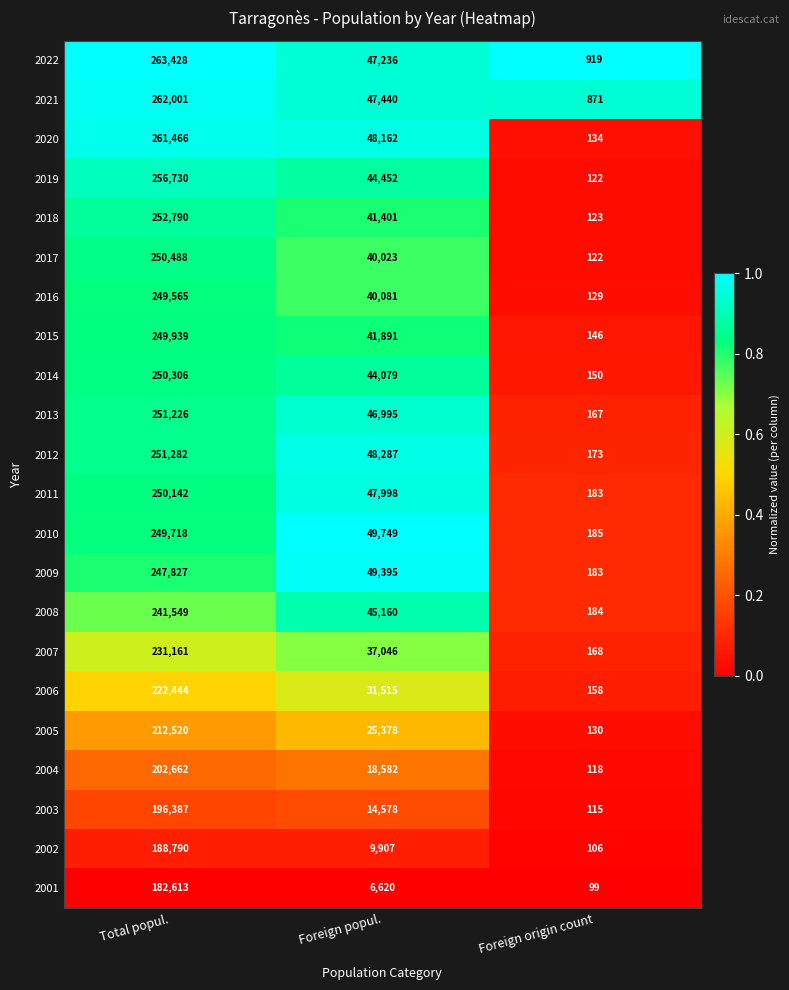

The 2008 series shows 241549 at Total popul.. True or false?

True